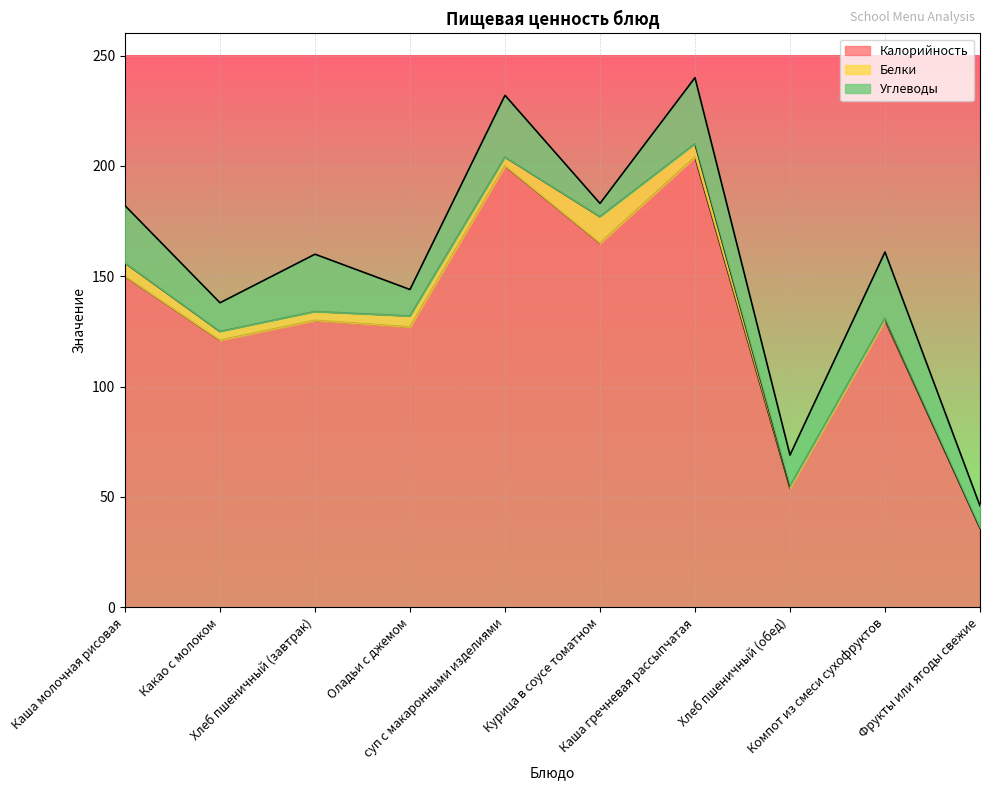

Rank the series at Какао с молоком from lowest to highest value.

Белки, Углеводы, Калорийность